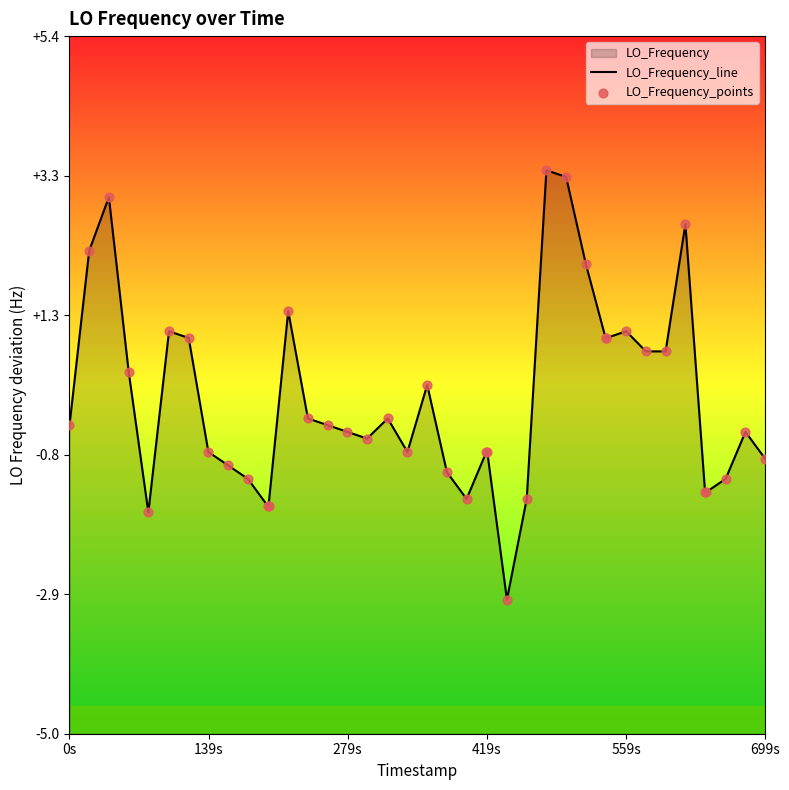

Which series contains the highest Y value?

LO_Frequency_line